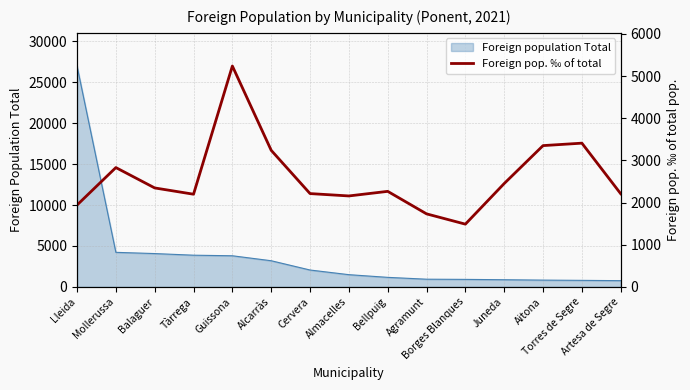

The chart shows a value of 1942 at Lleida. True or false?

True